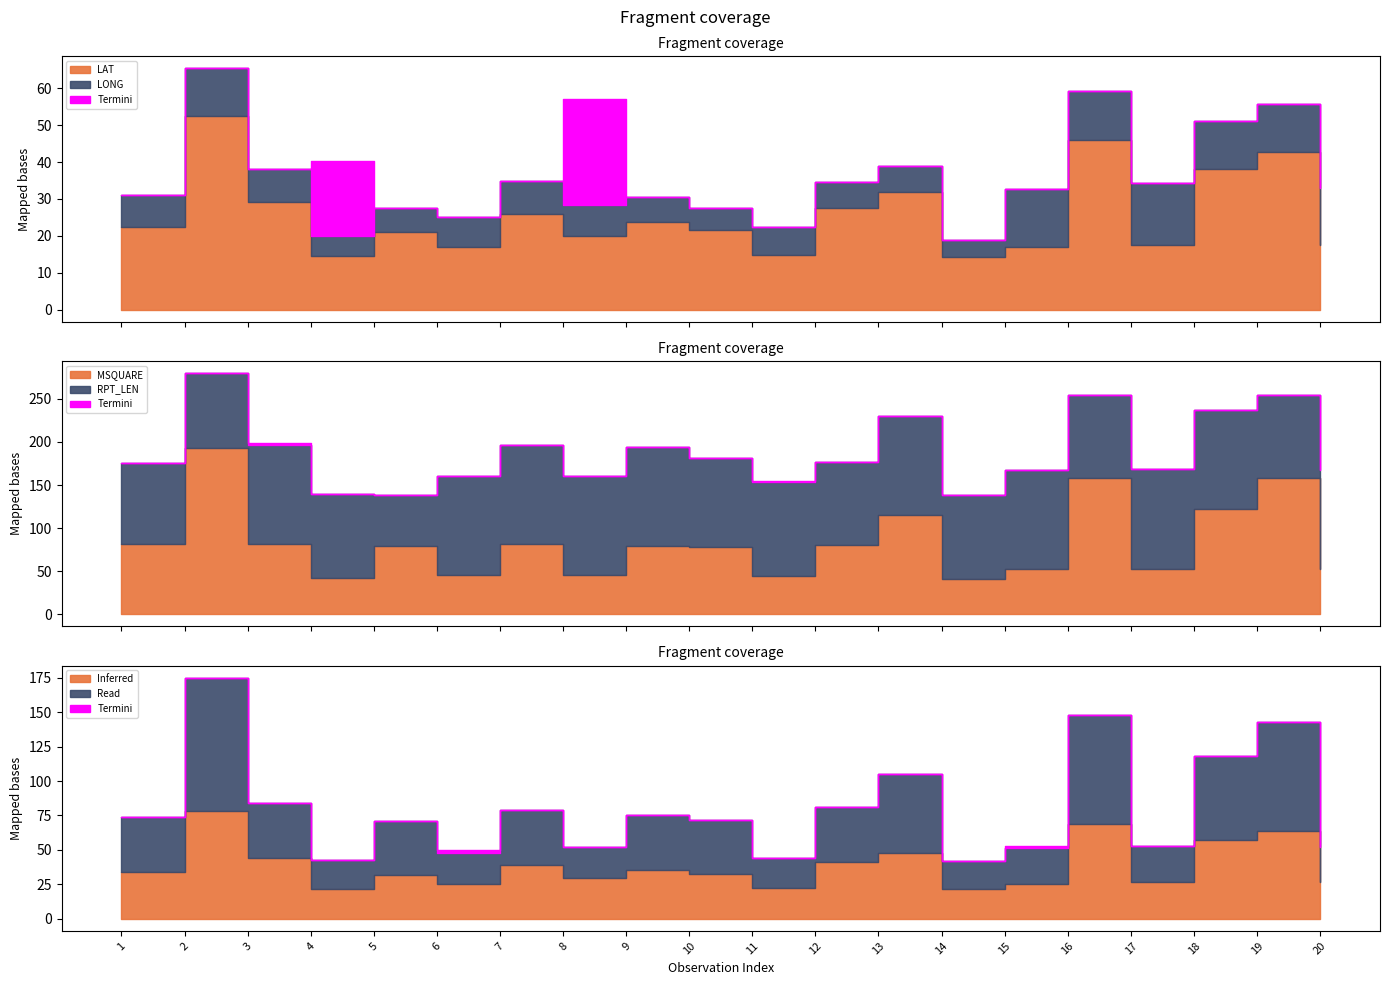

The LAT series shows 7.2 at 4. True or false?

False